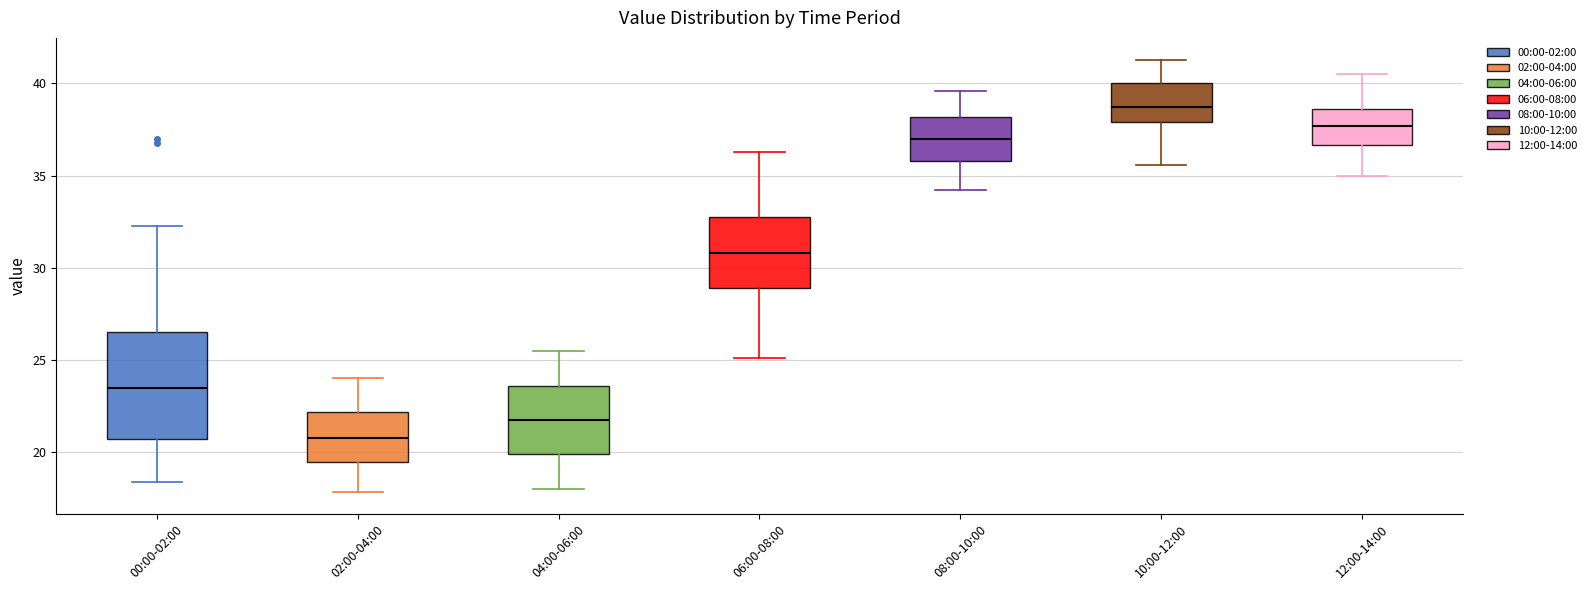

Where is the upper edge of the box for 06:00-08:00 on the y-axis? The values are not printed on the chart, so give them approximately, as read against the axis.

33.0